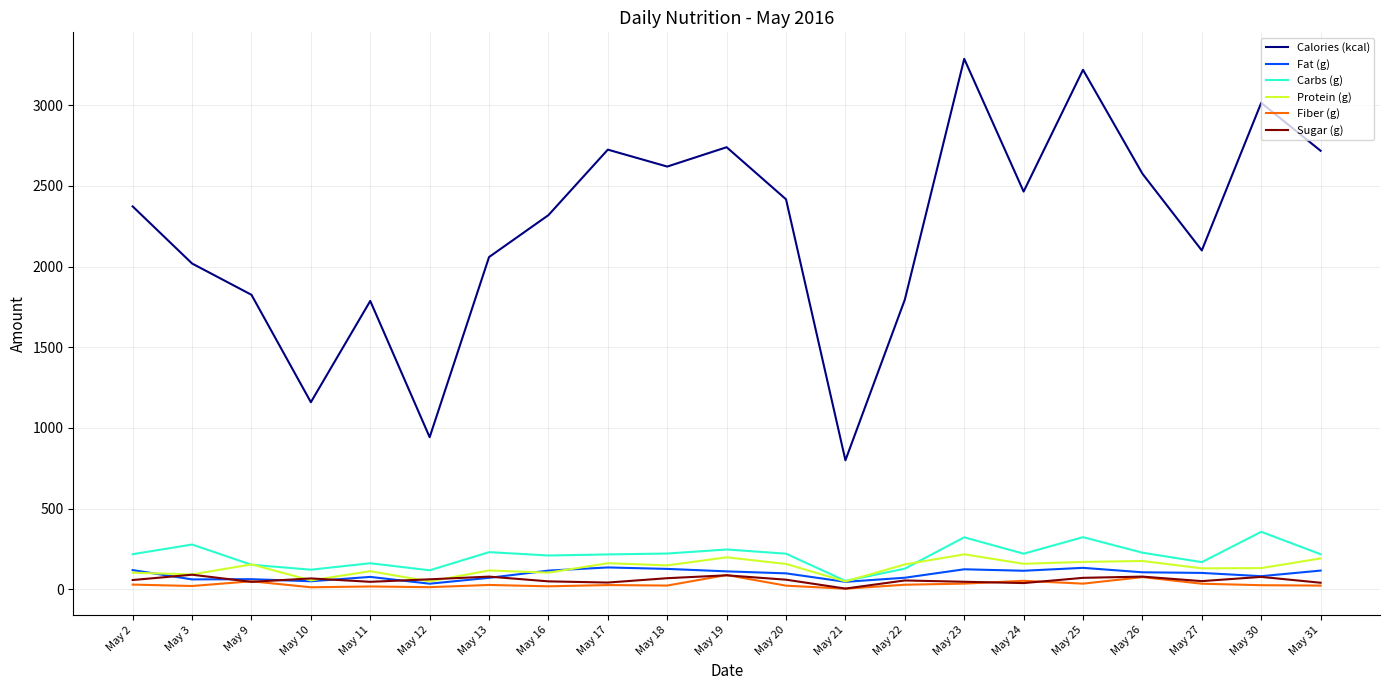

Is the value of Fiber (g) at May 31 greater than the value of Protein (g) at May 17?

No